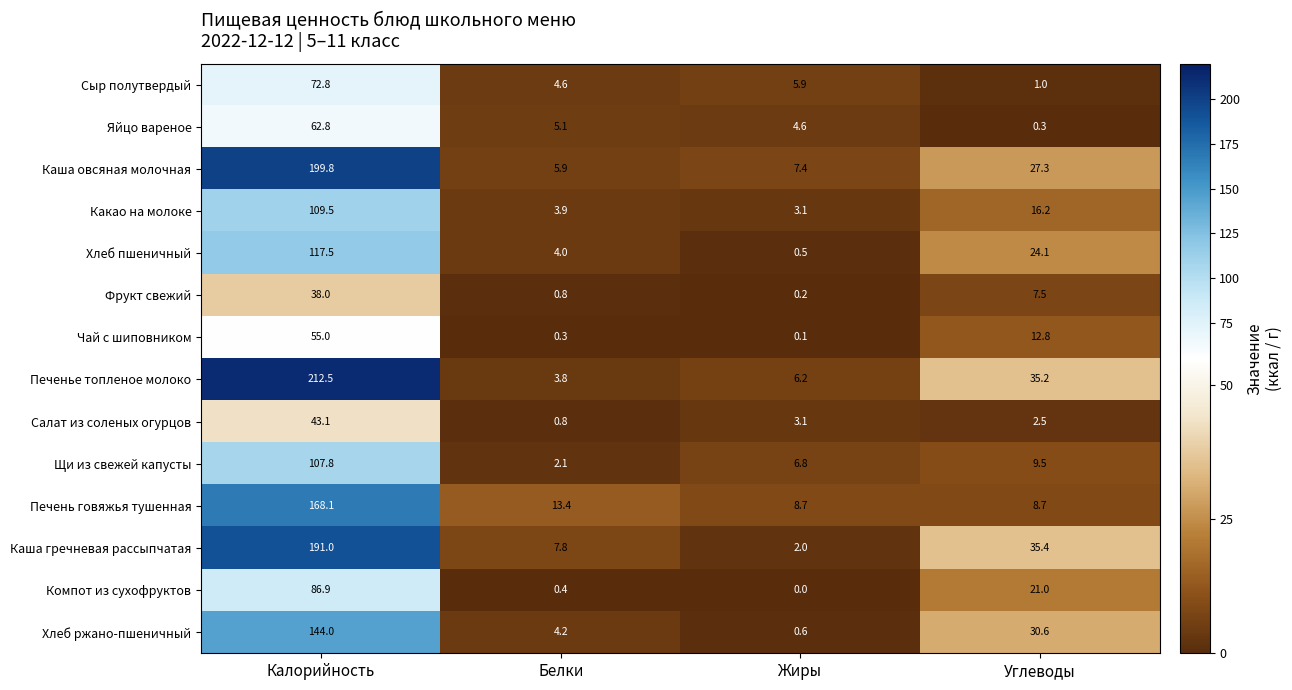

What is the sum of the Хлеб ржано-пшеничный values at Жиры and Калорийность?

144.6